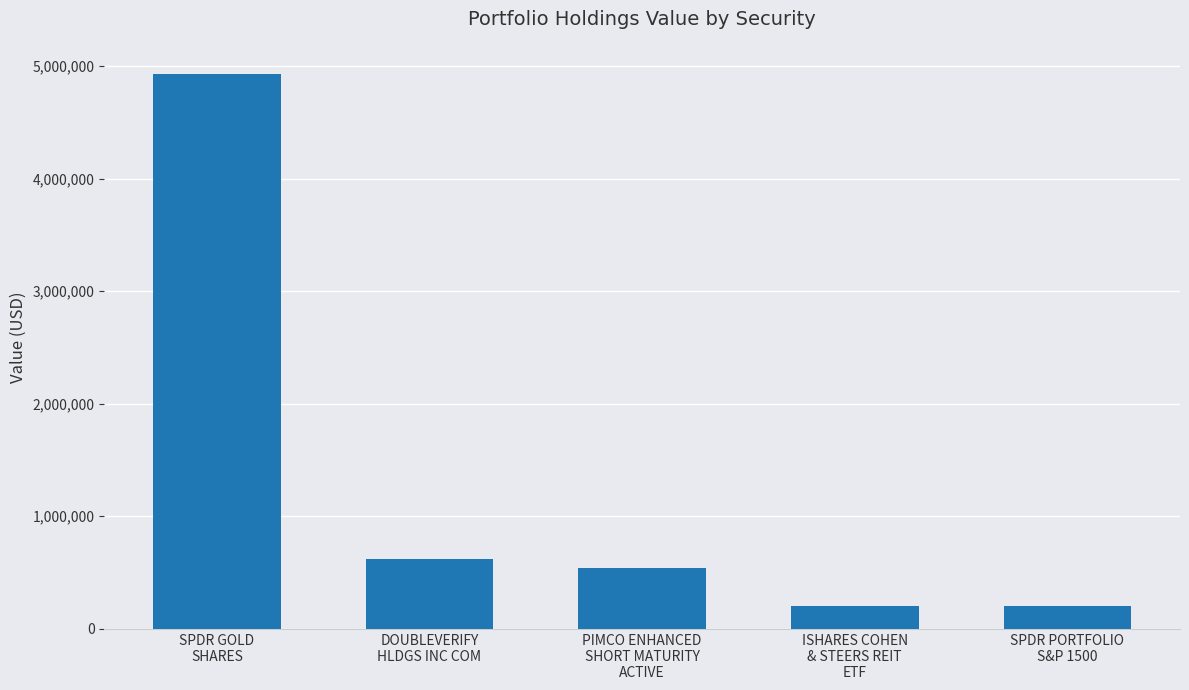

Which category has the highest value across all series?

SPDR GOLD
SHARES